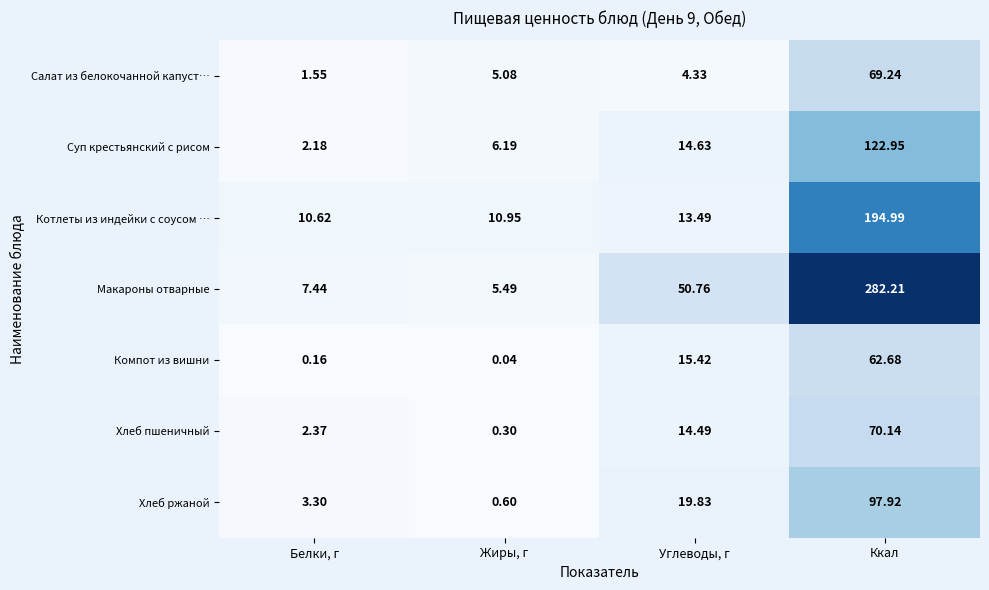

What is the maximum value shown in the chart?

282.2